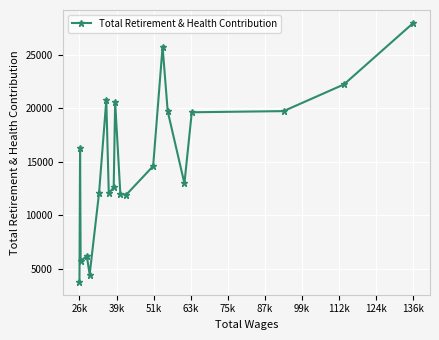

Count the number of data series in this chart.

1